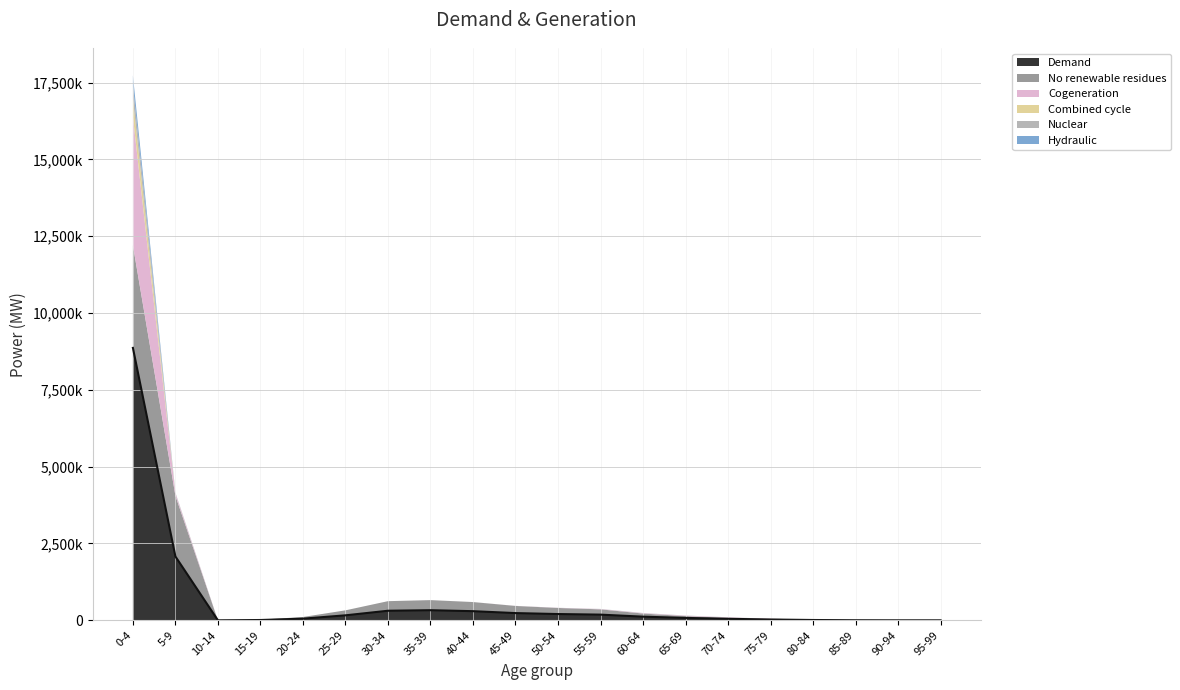

True or false: Combined cycle and No renewable residues intersect in this chart.

False